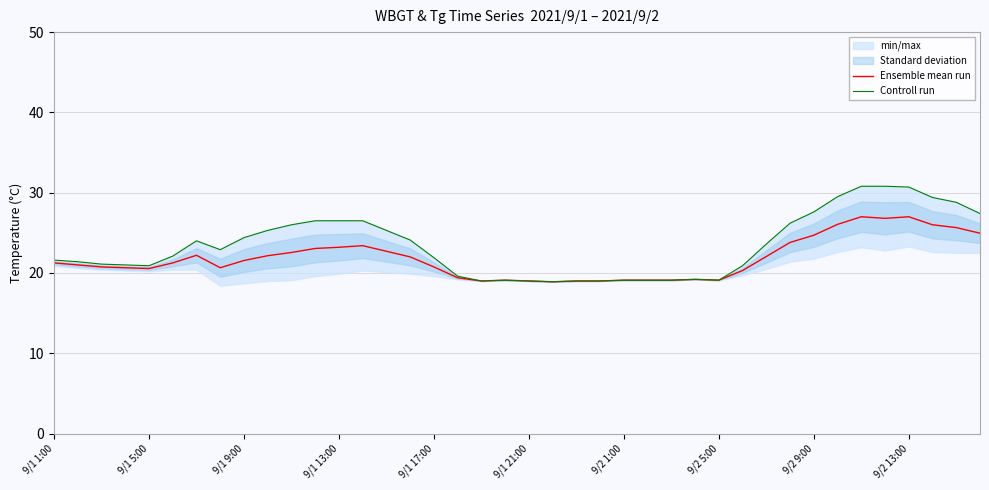

What is the maximum value for Ensemble mean run?

27.0